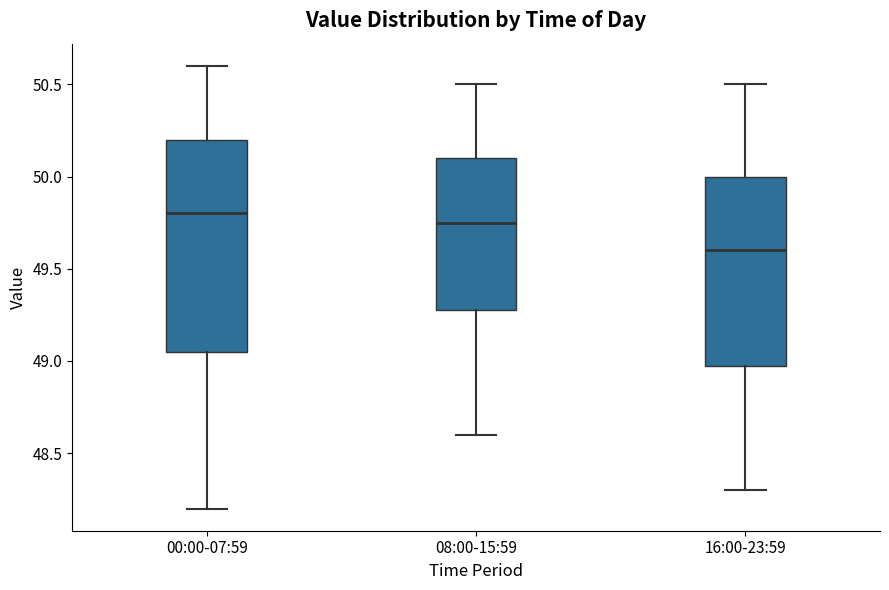

Comparing the boxes themselves (not the whiskers), which one is the tallest?

00:00-07:59